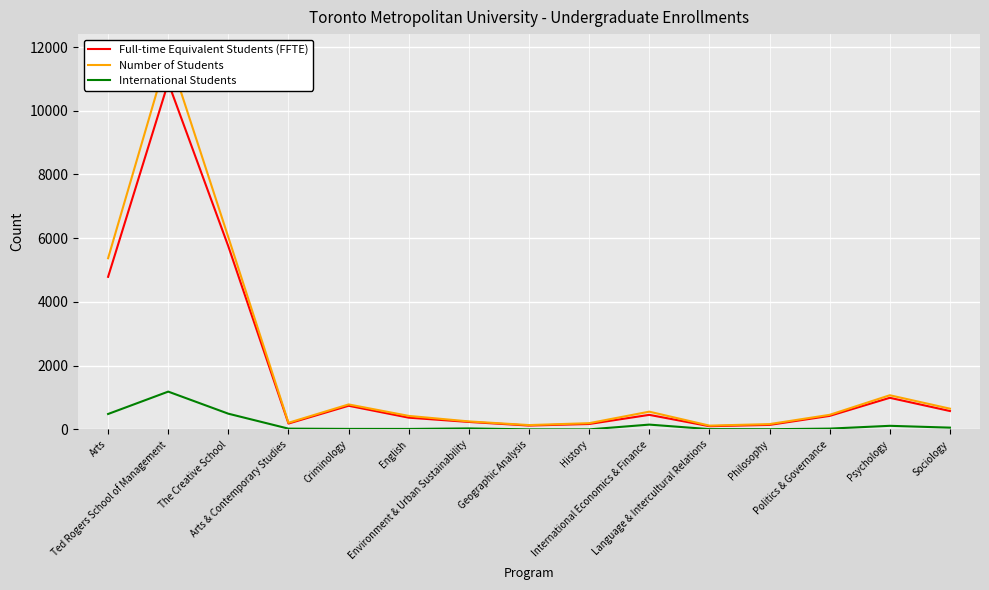

True or false: International Students and Full-time Equivalent Students (FFTE) cross at least once.

False